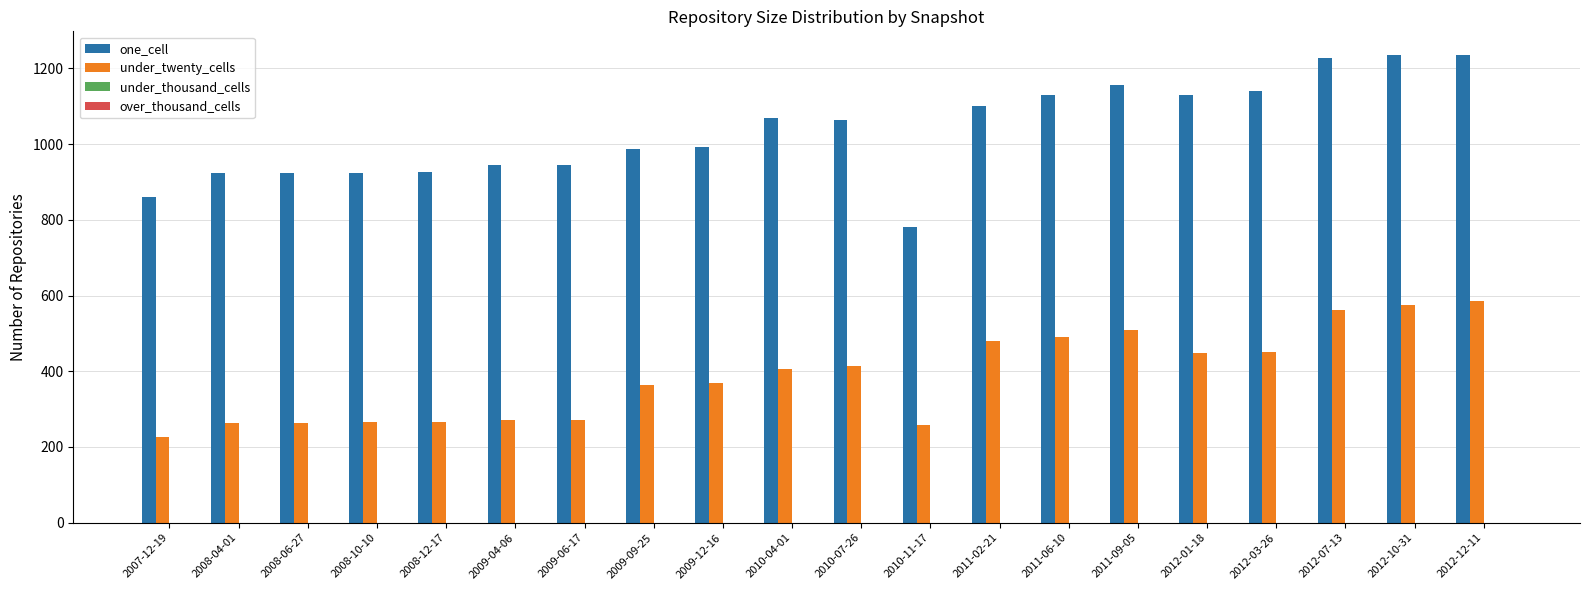

What is the value of the under_twenty_cells bar at the 18th from the left?

561